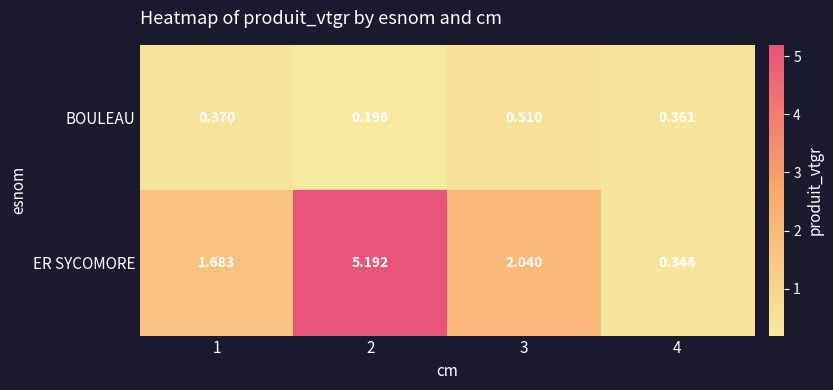

Is the value of ER SYCOMORE at 3 greater than the value of BOULEAU at 4?

Yes